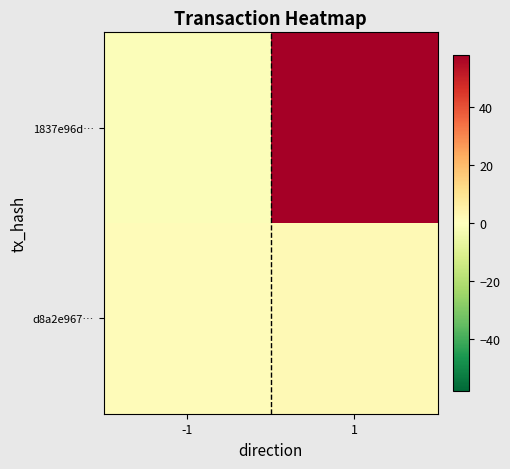

Between -1 and 1, which is larger?

1